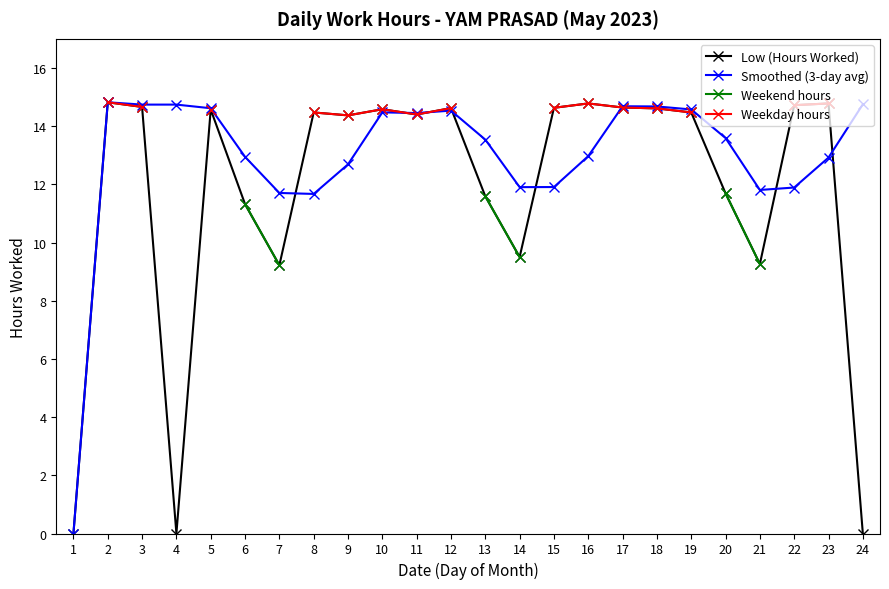

True or false: Smoothed (3-day avg) and Weekend hours cross at least once.

False